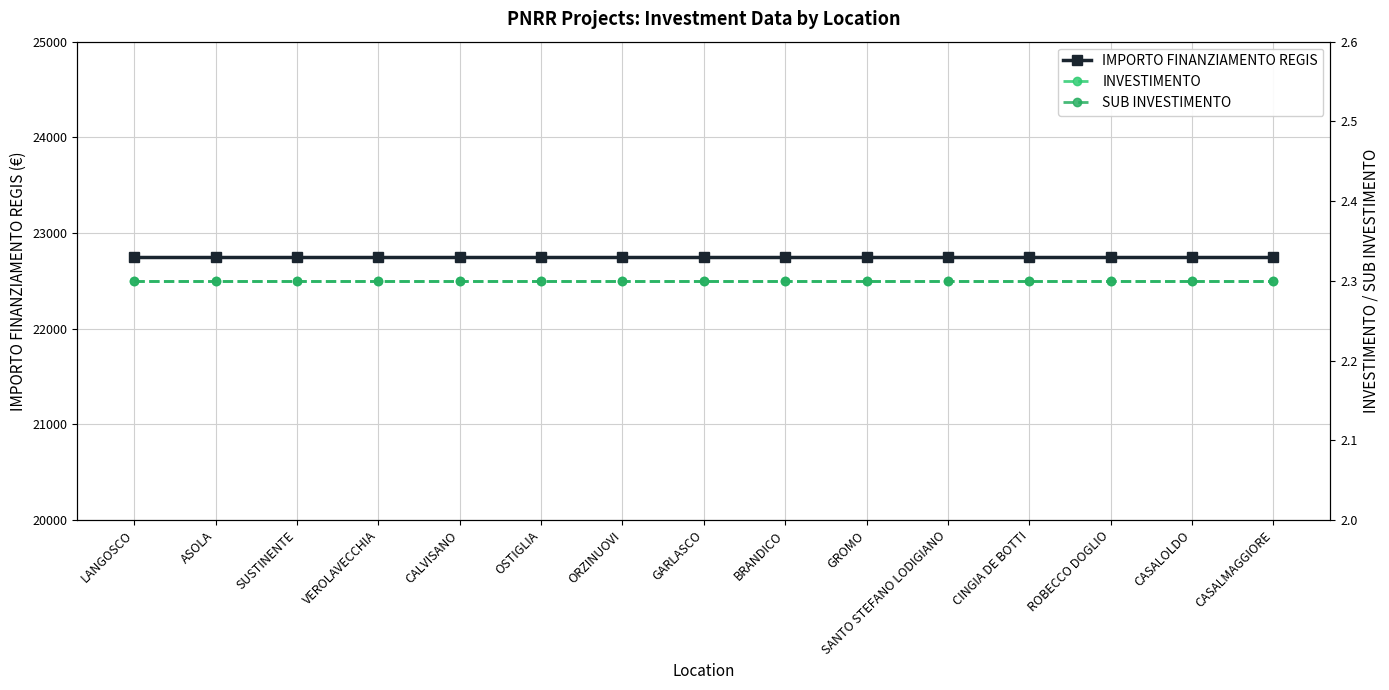

How many distinct data groups are displayed?

3